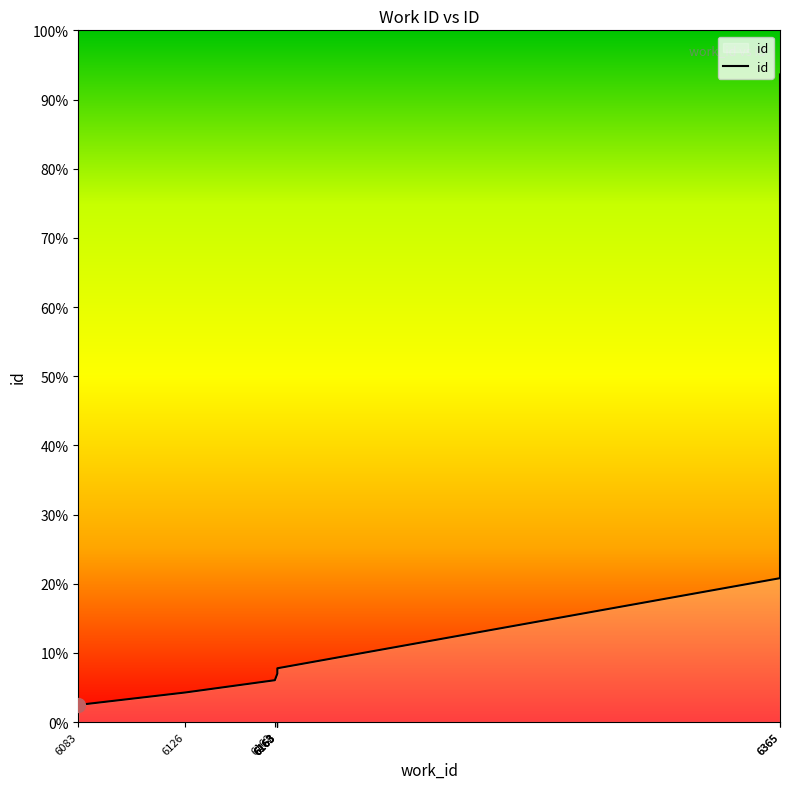

Which label corresponds to the smallest value in the chart?

6083